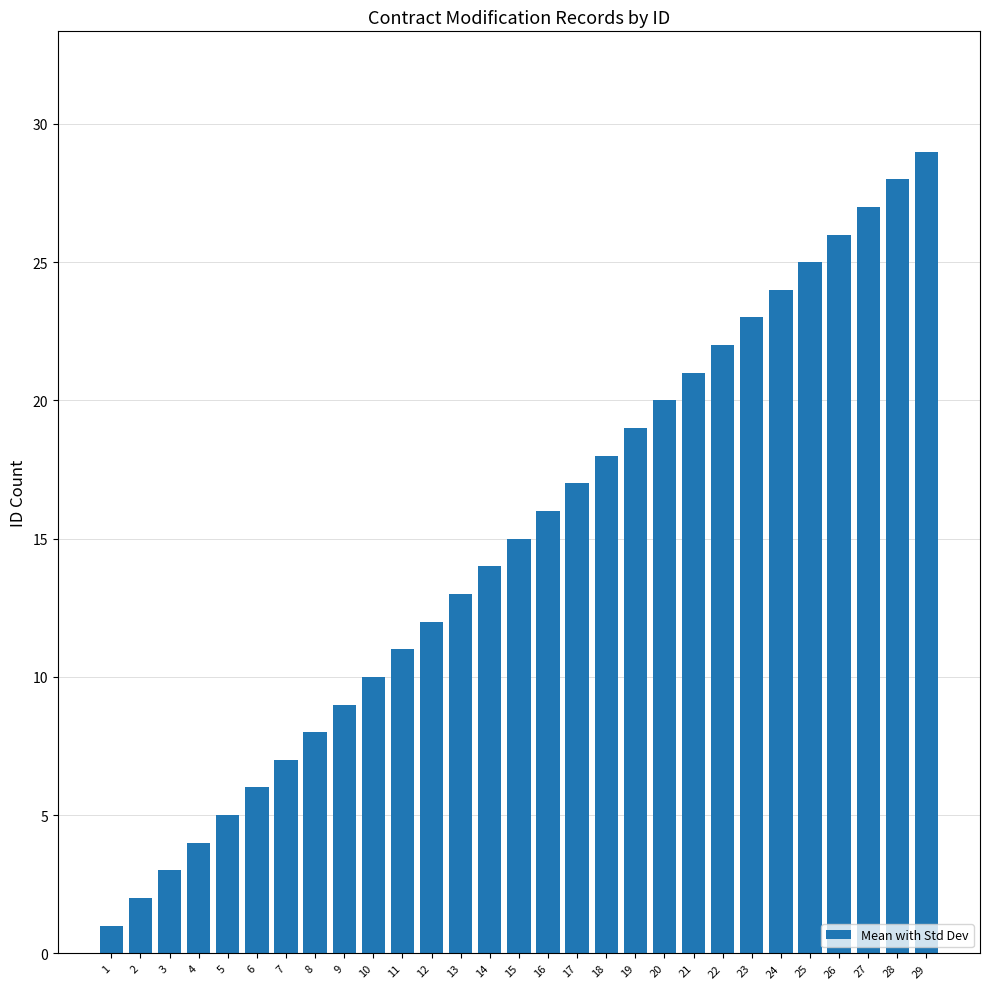

What is the value of the 28th bar from the left?

28